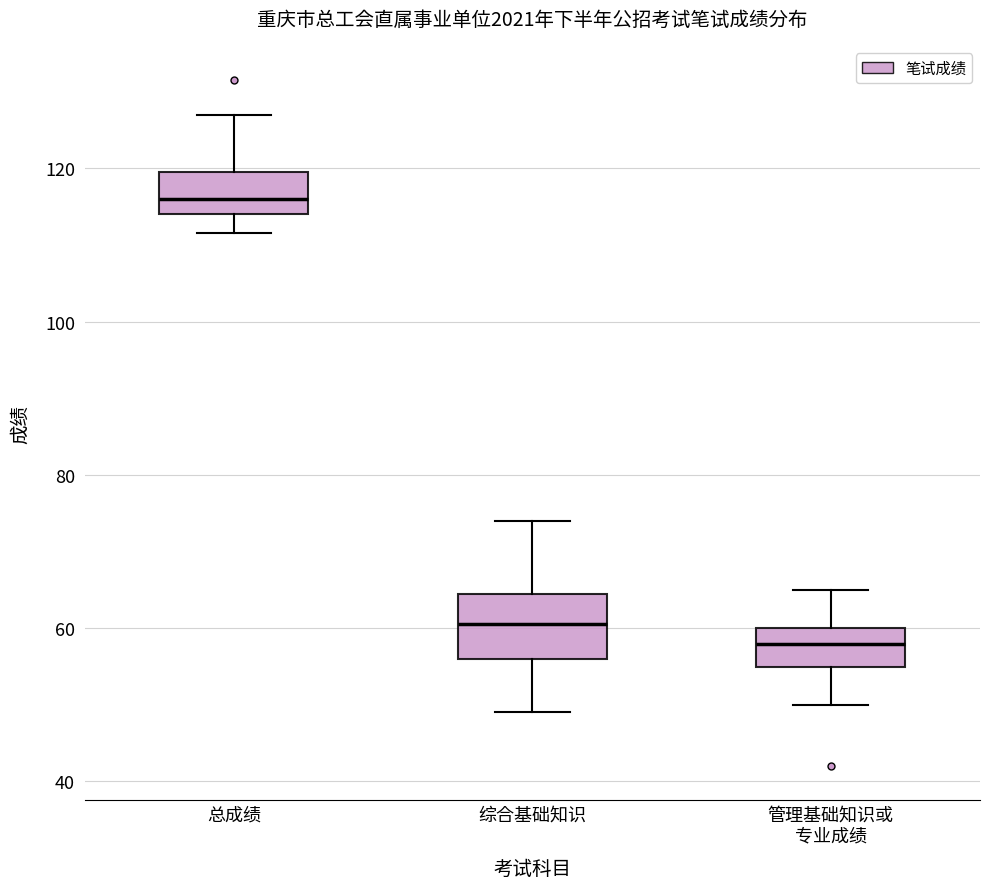

Reading left to right, transcribe this box plot: for each box, give where its median line is, the range the box spans, and where its two whiskers end, as read against the y-axis. The values are not printed on the chart, so give them approximately, as read against the axis.

总成绩: median 116, box 114 to 120, whiskers 112 to 128
综合基础知识: median 60, box 56 to 64, whiskers 50 to 74
管理基础知识或 专业成绩: median 58, box 56 to 60, whiskers 50 to 66